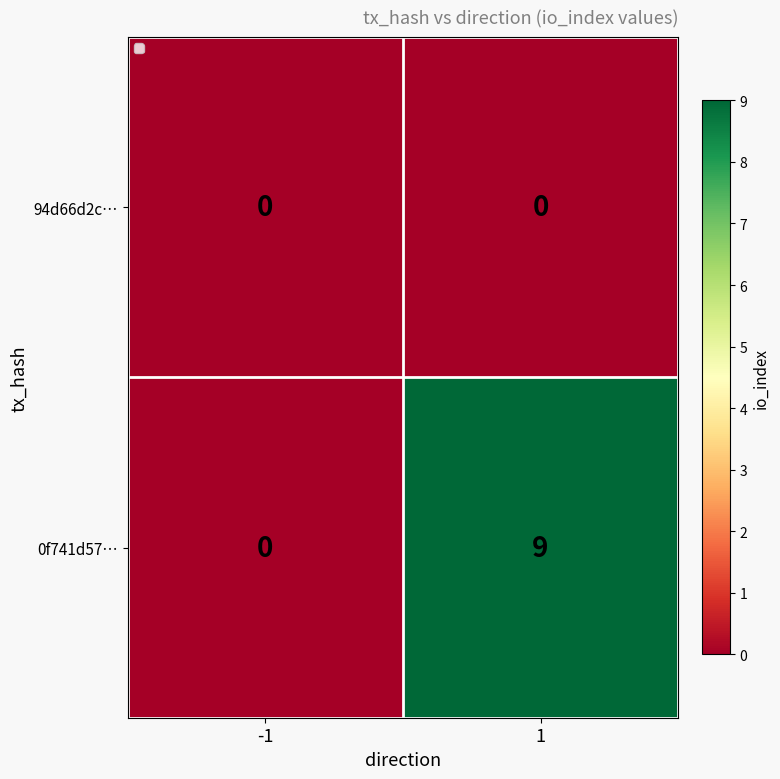

Which series has the largest range (max minus min)?

0f741d57…